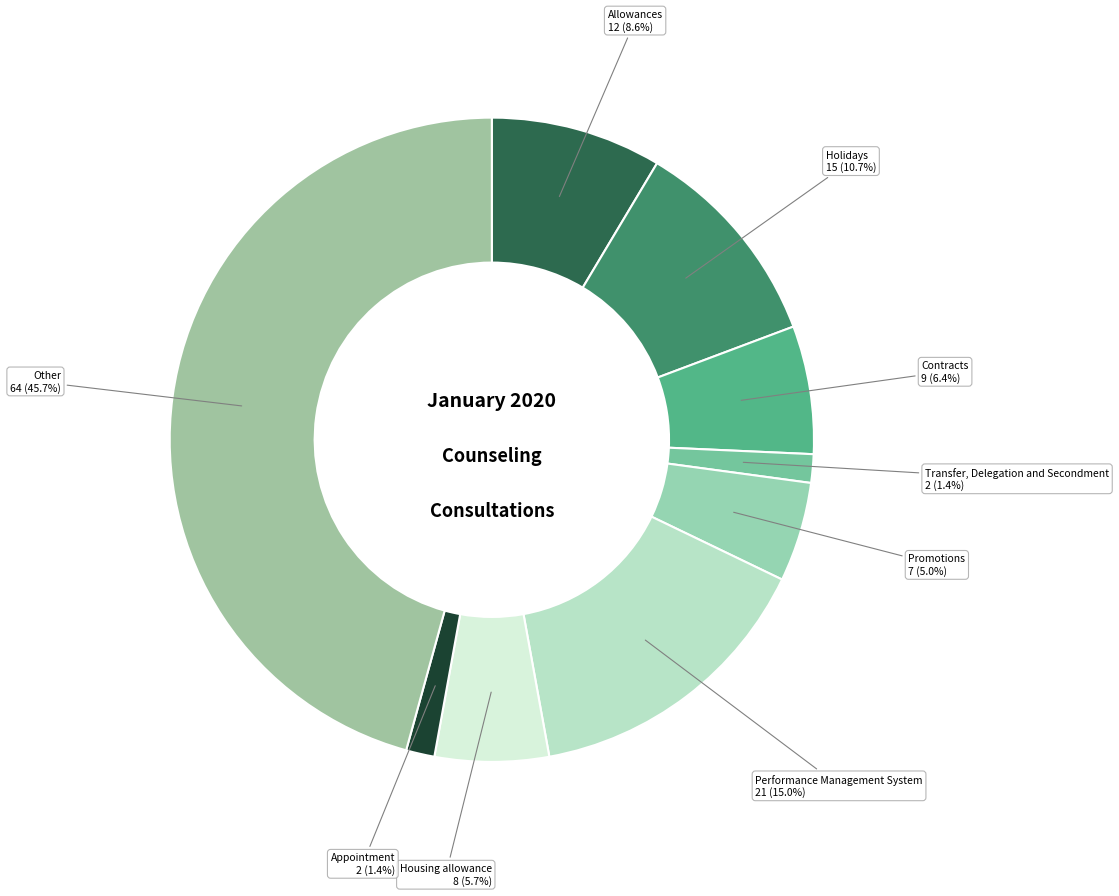

Which slice is the largest?

Other